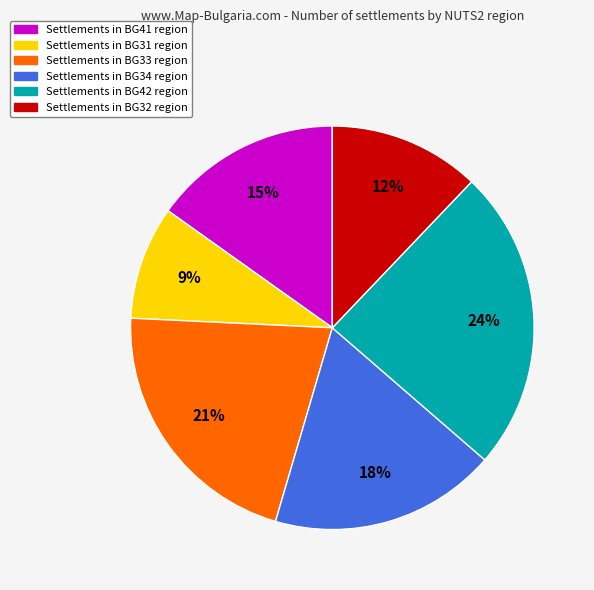

To the nearest percent, what is the difference between the largest and smallest slice percentages?

15%